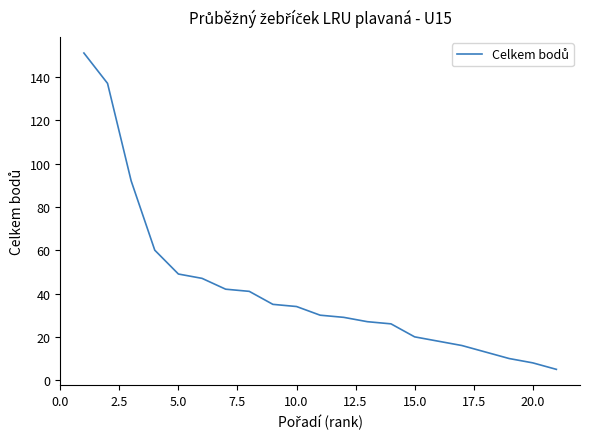

What is the greatest value displayed?

151